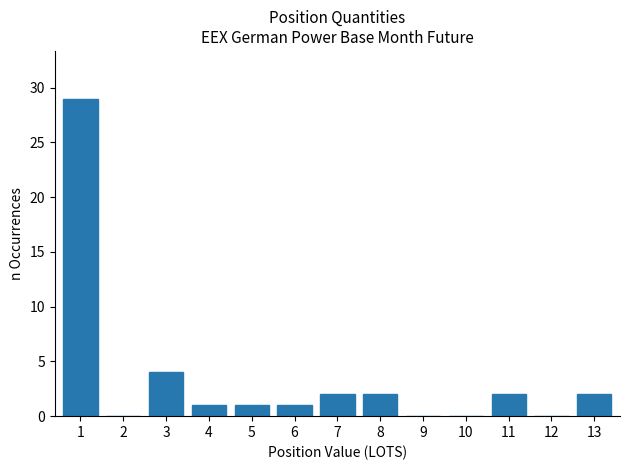

Reading left to right, what are all the values shown in this chart?

1=29	2=0	3=4	4=1	5=1	6=1	7=2	8=2	9=0	10=0	11=2	12=0	13=2